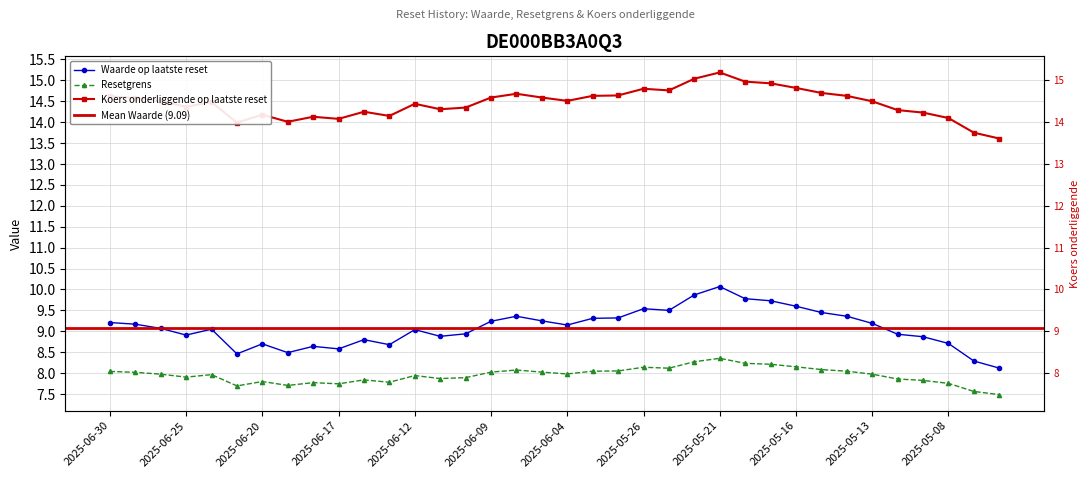

Is it true that Resetgrens equals 7.8 at 2025-05-08?

True